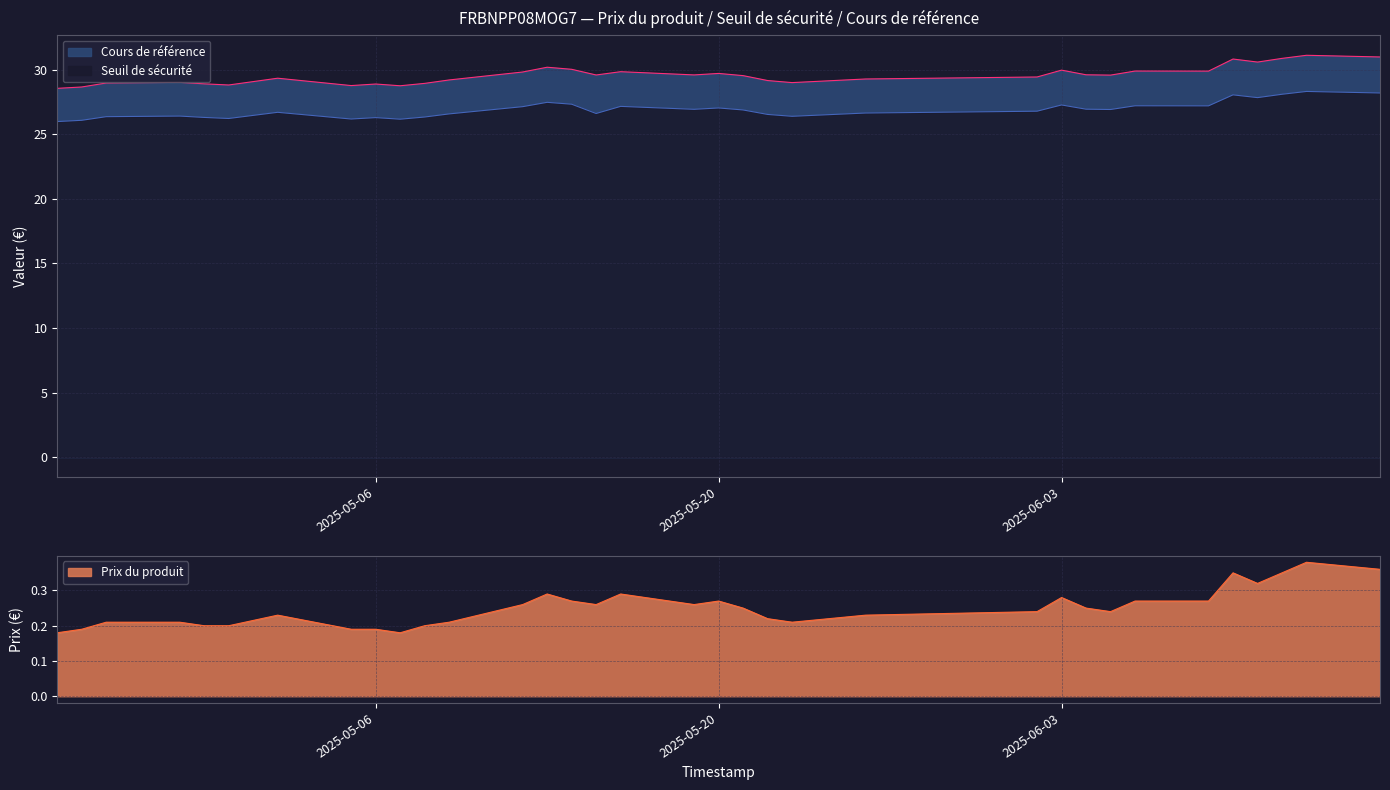

At how many categories does at least one series exceed 6?

34